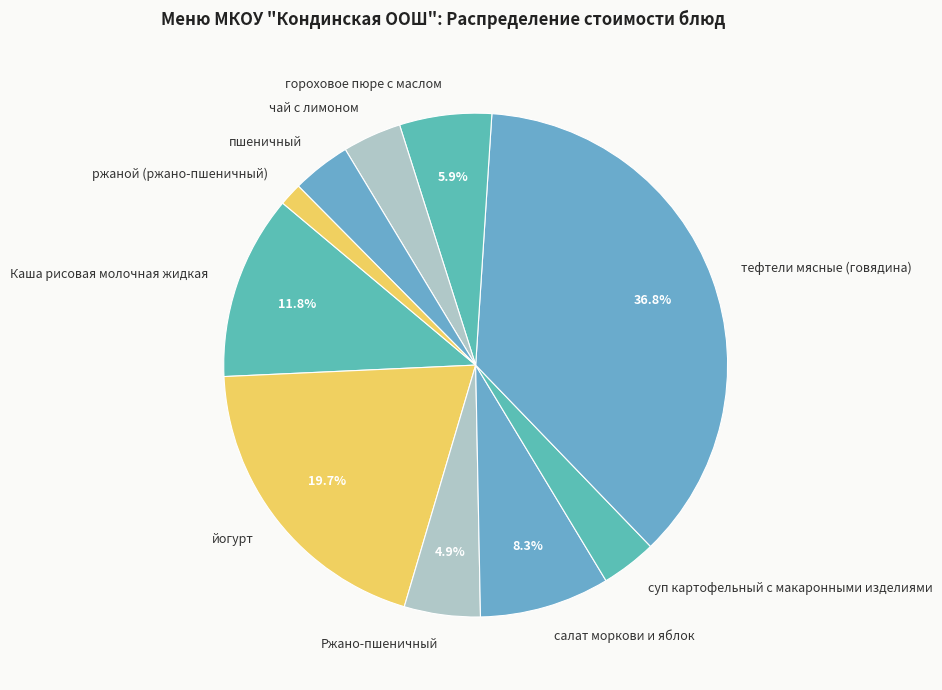

Is it true that Ржано-пшеничный is 10% of the pie?

False